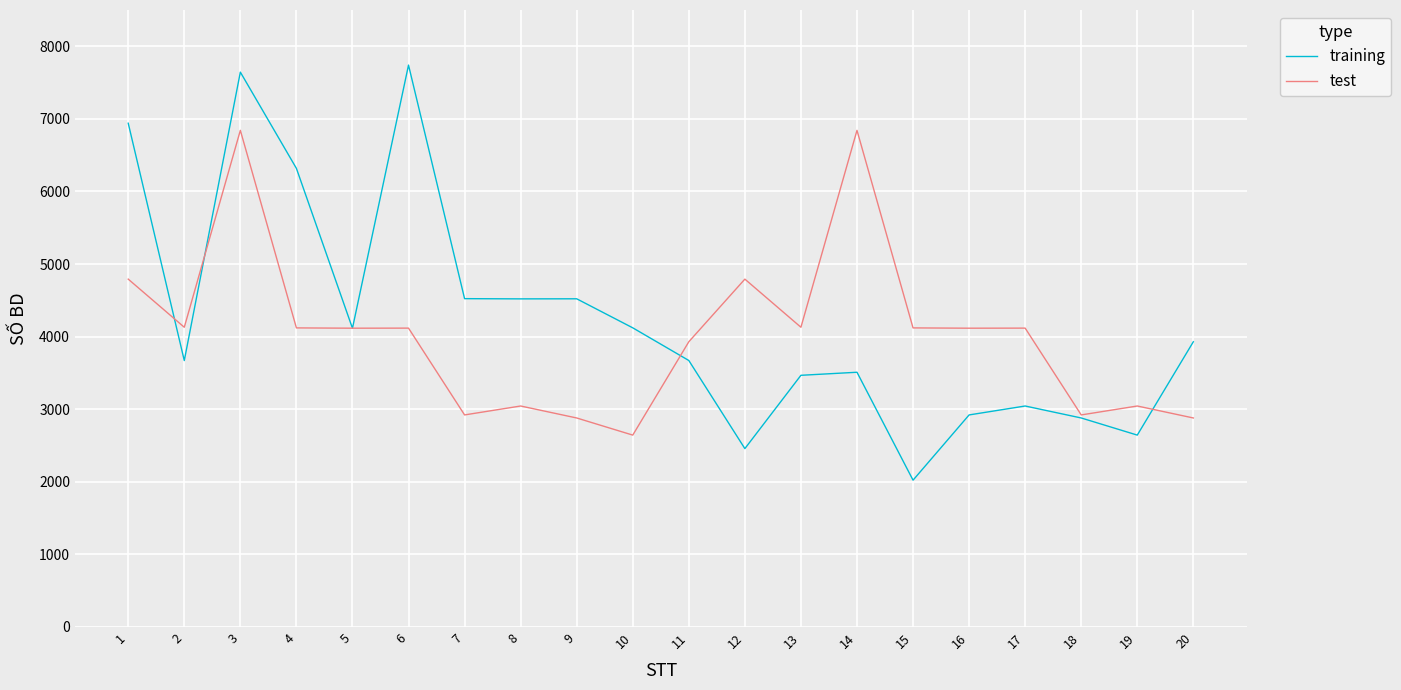

List the series in order of their peak value, highest first.

training, test